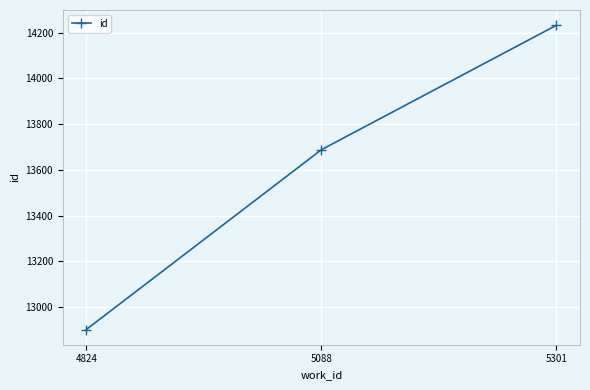

Reading left to right, what are all the values shown in this chart?

4824=12901	5088=13688	5301=14233